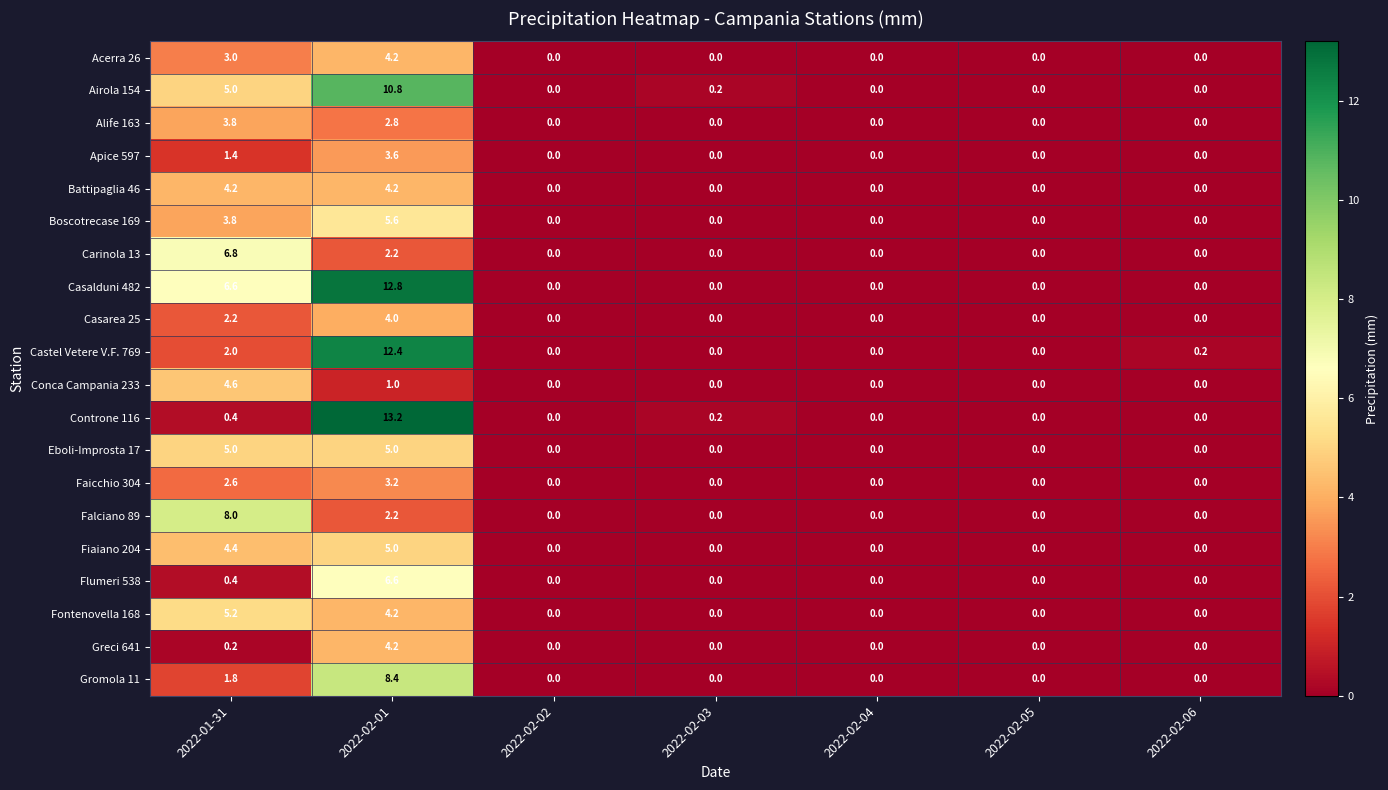

What is the difference between the second highest and minimum values in the Fontenovella 168 series?

4.2